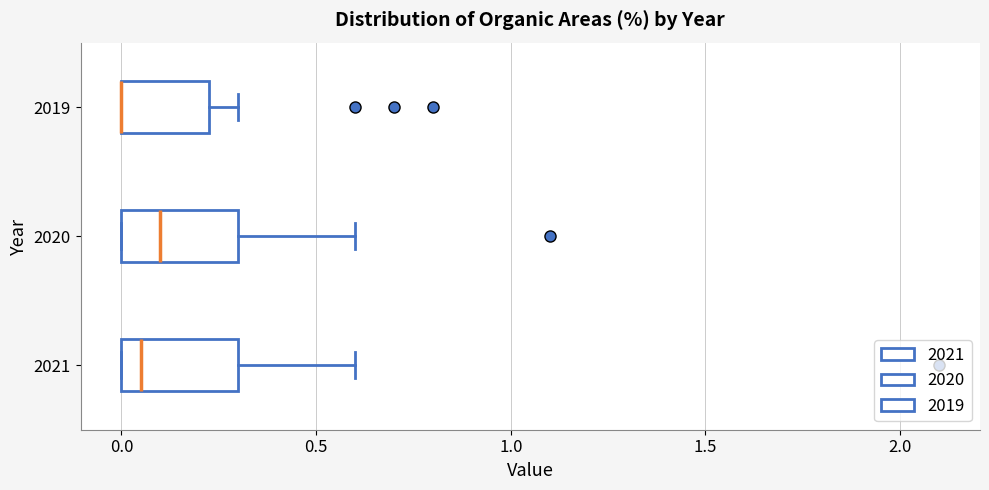

Reading bottom to top, read every box against the x-axis: the position of its median line, the range the box covers, and the ends of its whiskers. The values are not printed on the chart, so give them approximately, as read against the axis.

2021: median 0.05, box 0.00 to 0.30, whiskers 0.00 to 0.60
2020: median 0.10, box 0.00 to 0.30, whiskers 0.00 to 0.60
2019: median 0.00 (drawn on the box's left edge), box 0.00 to 0.25, whiskers 0.00 to 0.30